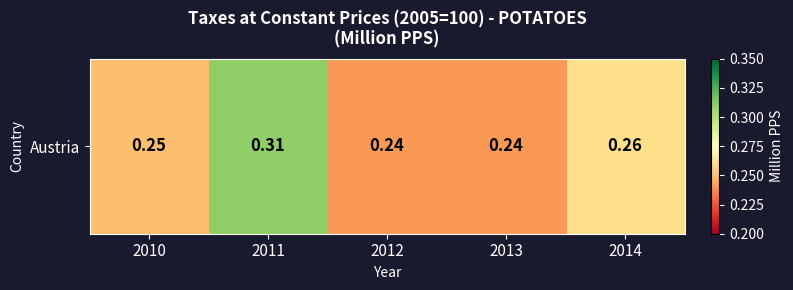

List the labels in order of value, largest first.

2011, 2014, 2010, 2012, 2013